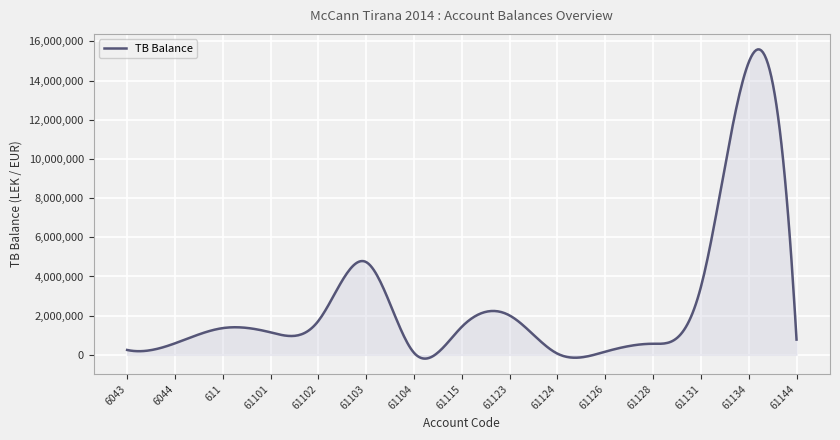

How many categories are shown in the chart?

400